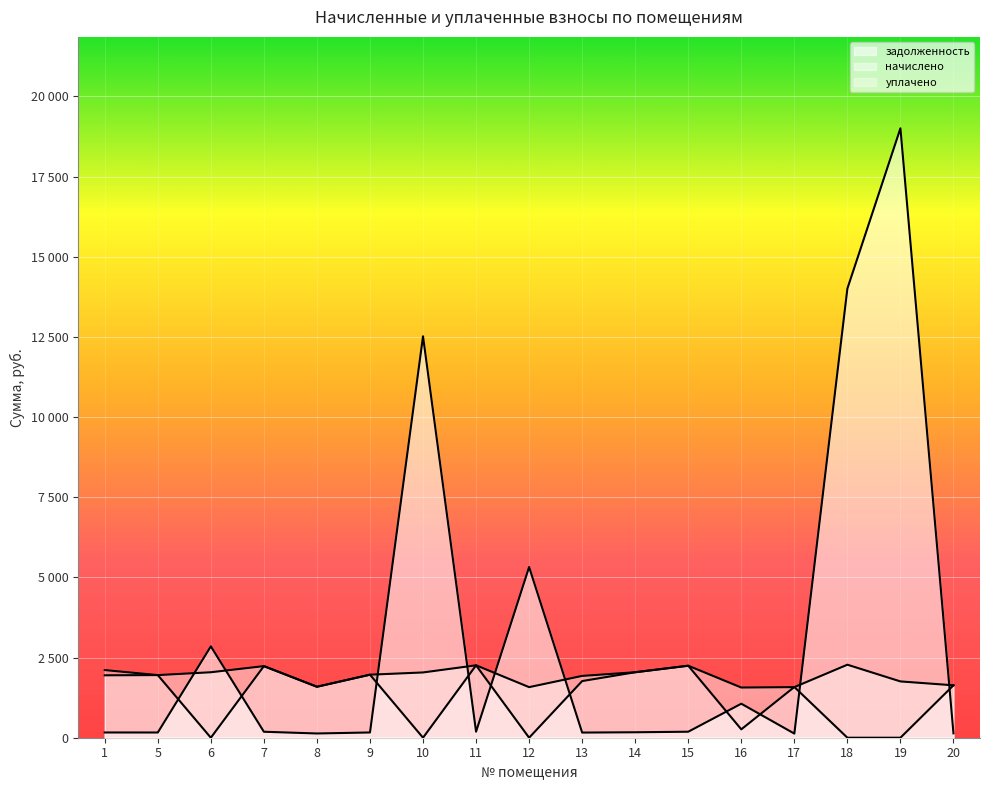

Which series has the largest range (max minus min)?

задолженность